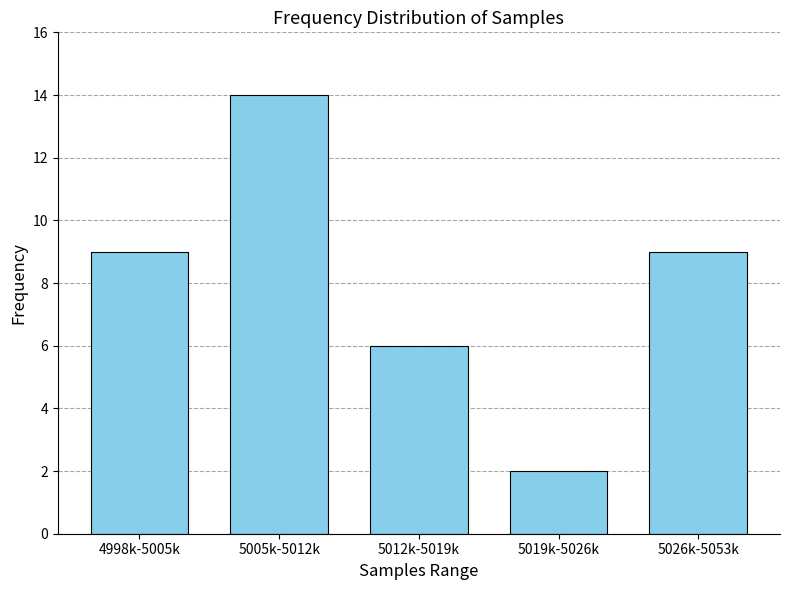

Reading left to right, transcribe all the data shown in this chart.

9	14	6	2	9